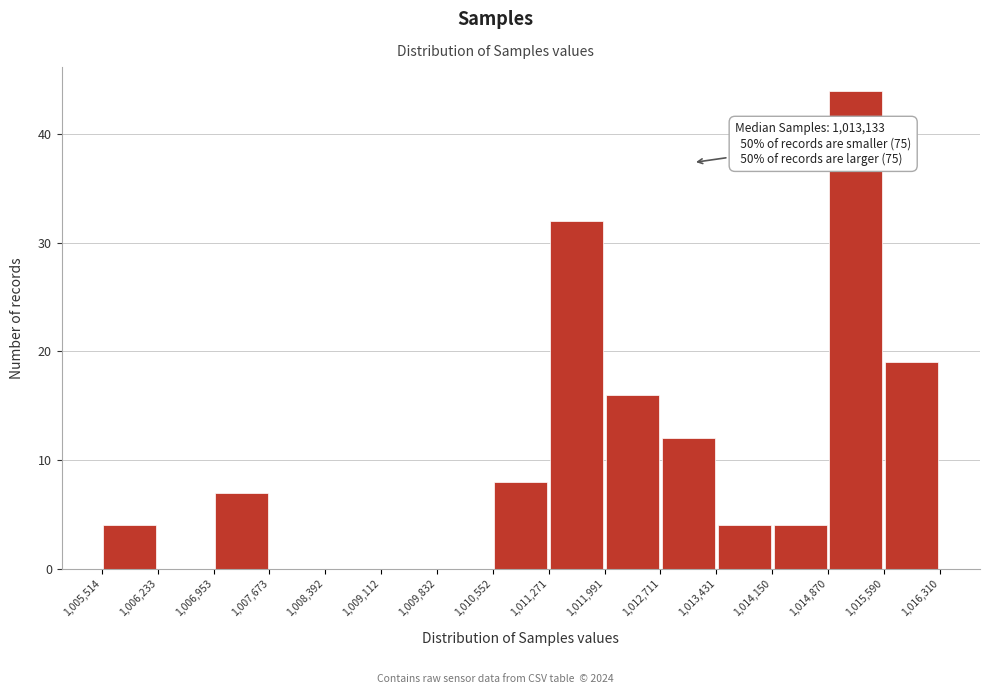

Over which range of the x-axis is the bar tallest?

1,014,870 to 1,015,590